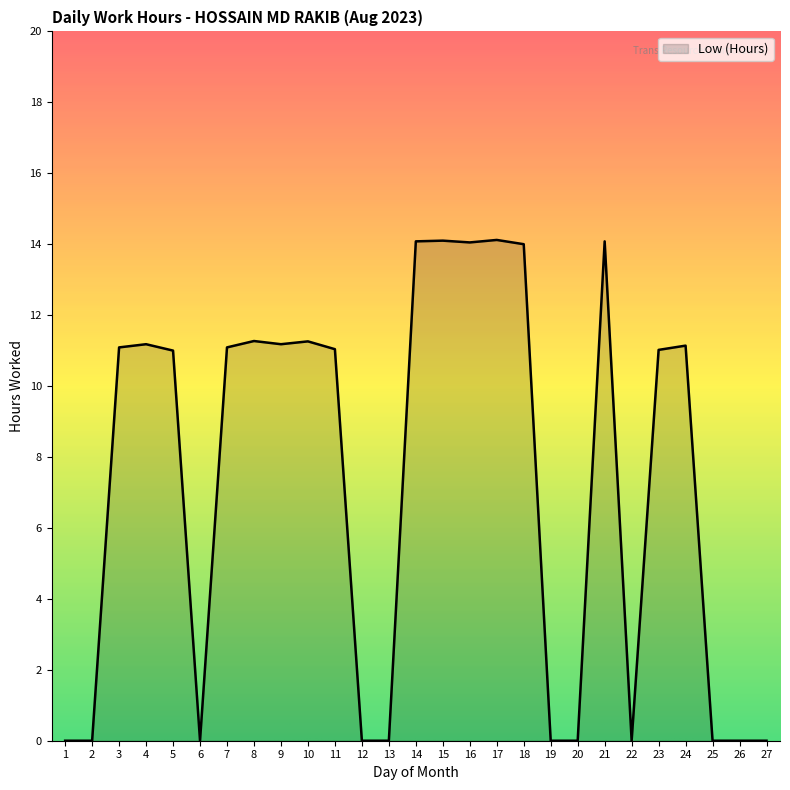

What is the ratio of the value at 7 to the value at 4?

1.0